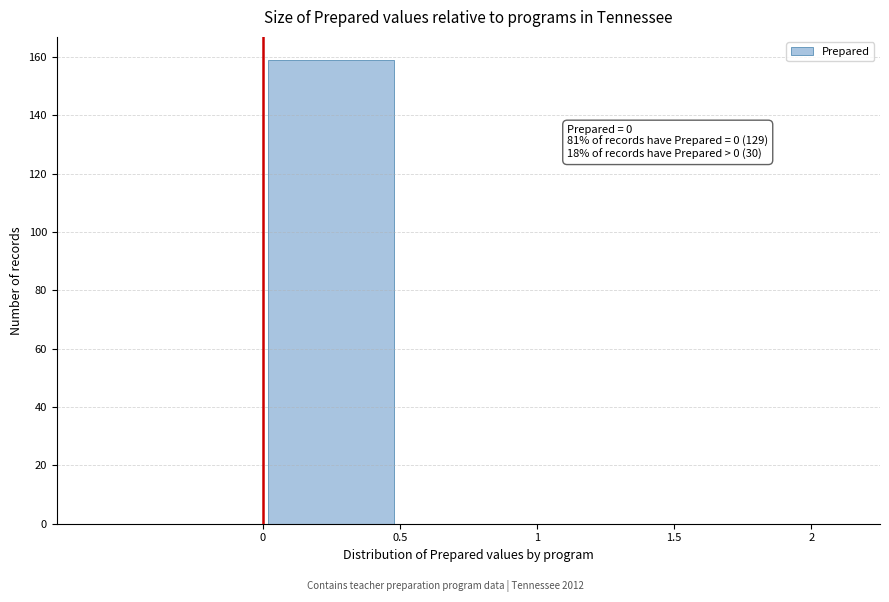

Which range on the x-axis has the tallest bar?

0.0 to 0.5